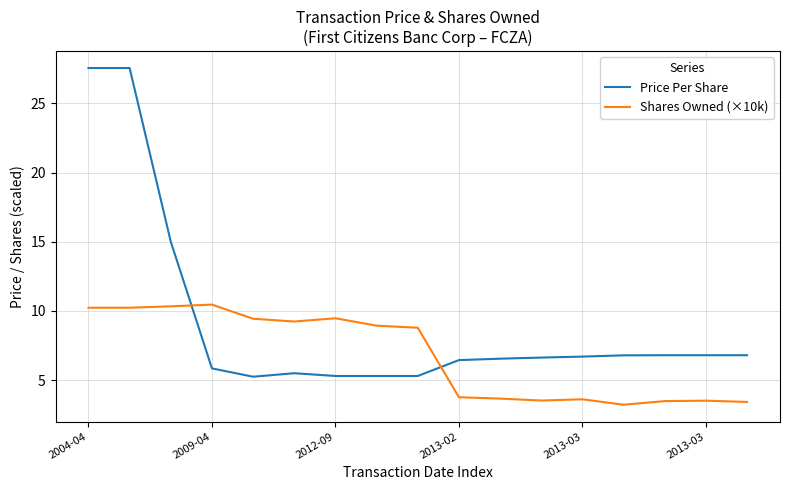

At how many categories does at least one series exceed 27?

2